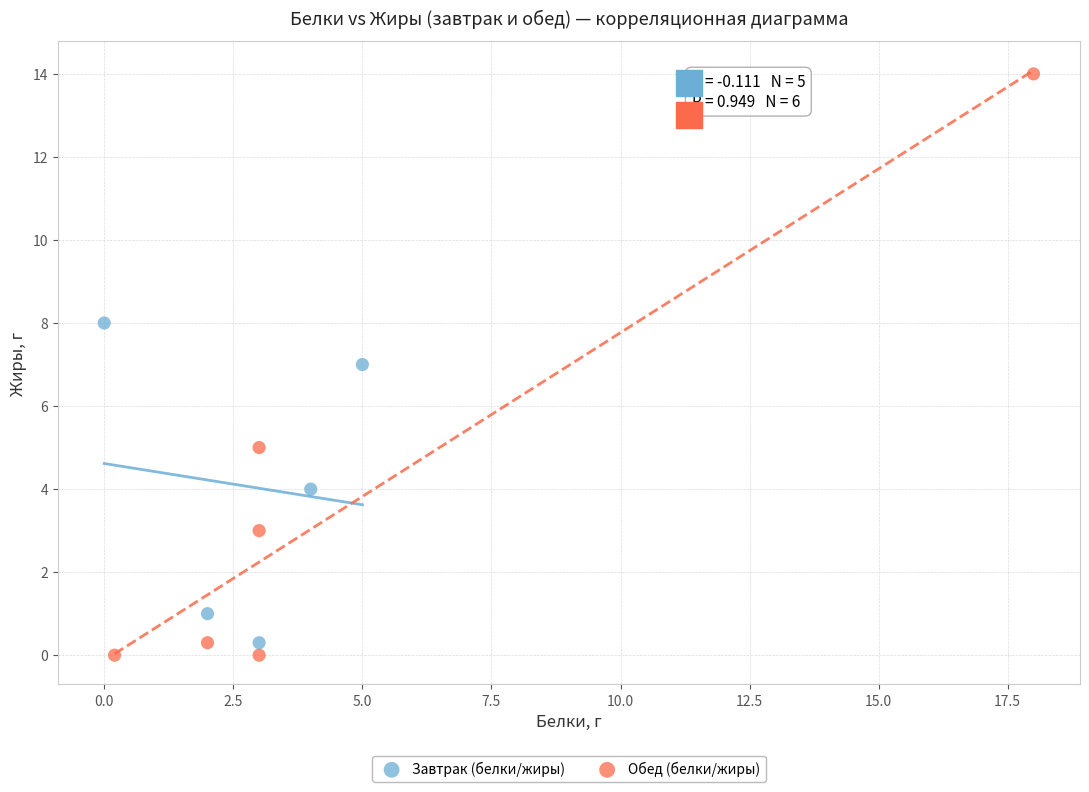

Which series contains the highest Y value?

Обед (белки/жиры)